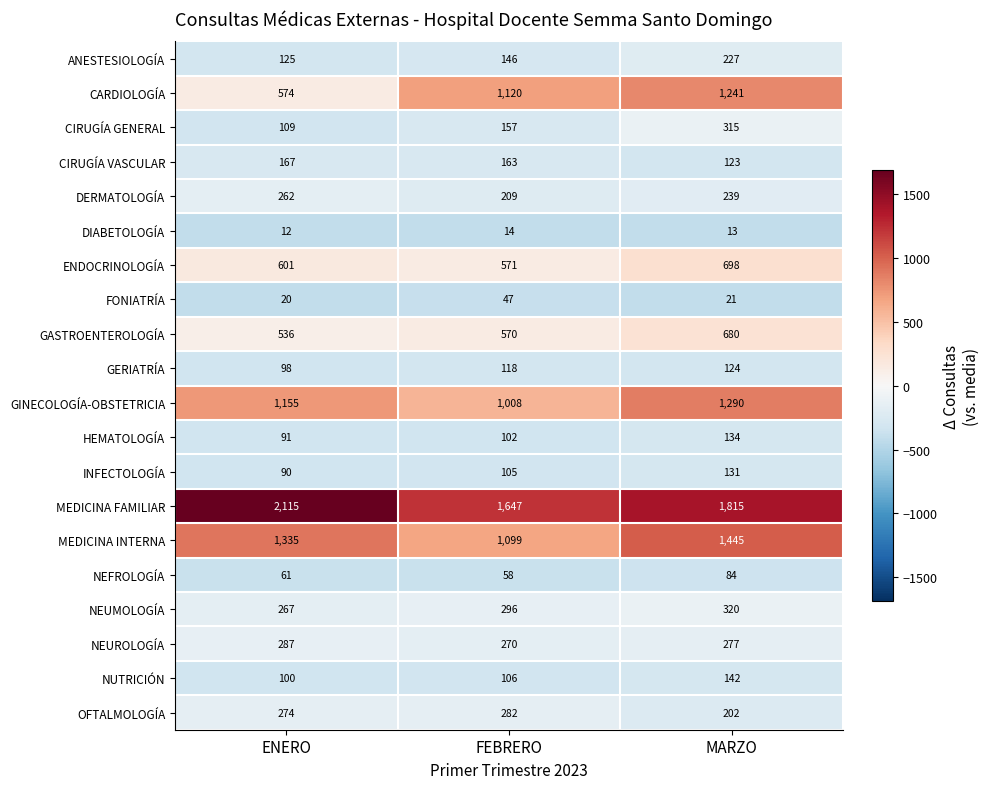

The DIABETOLOGÍA series shows 19 at ENERO. True or false?

False